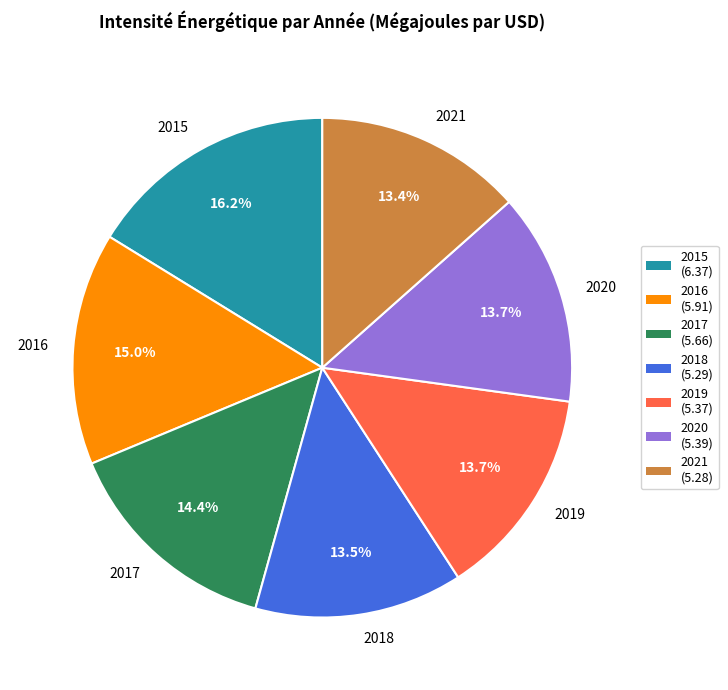

To the nearest percent, what is the difference between the largest and smallest slice percentages?

3%